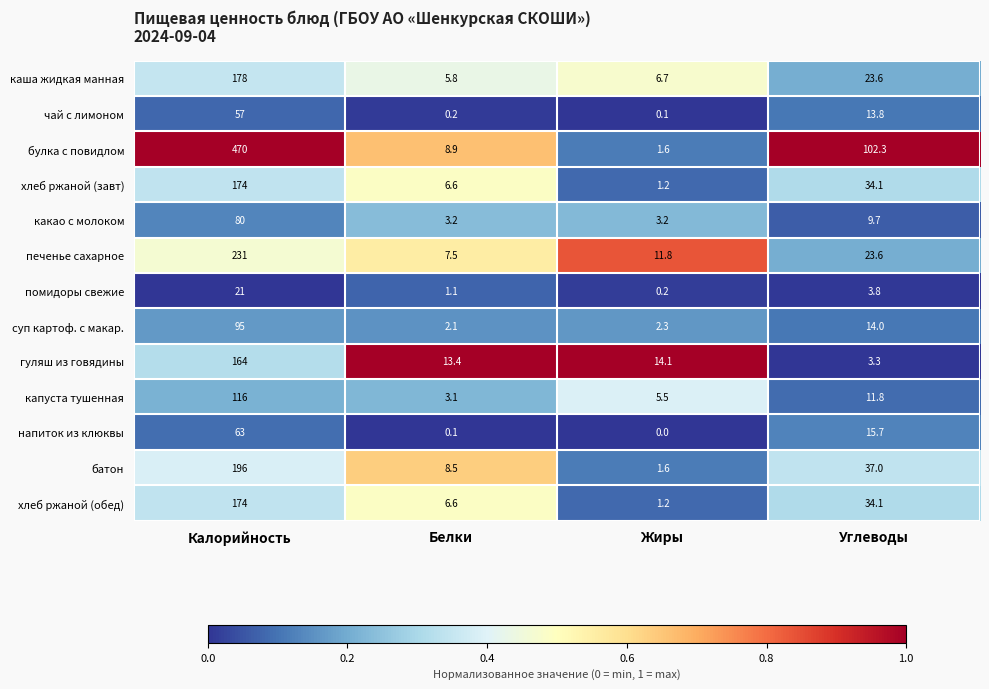

List the labels in order of каша жидкая манная value, largest first.

Калорийность, Углеводы, Жиры, Белки